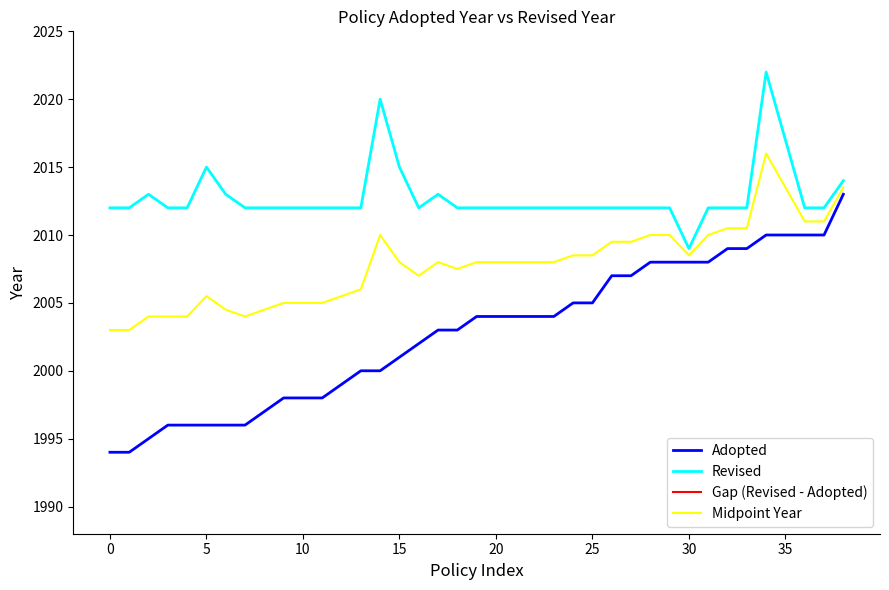

How many lines are shown in the chart?

4